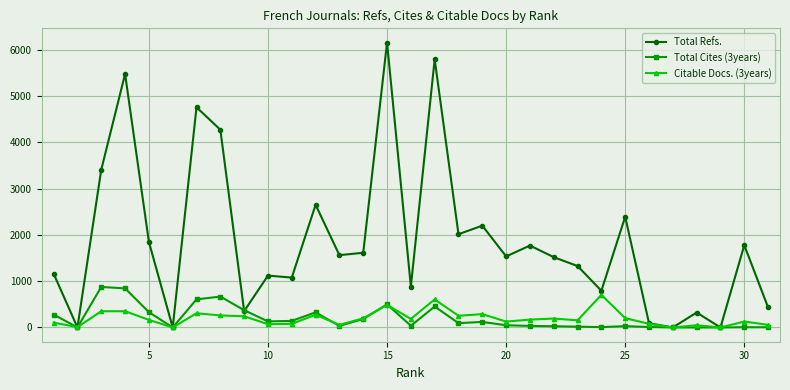

Which series has the largest total across all categories?

Total Refs.